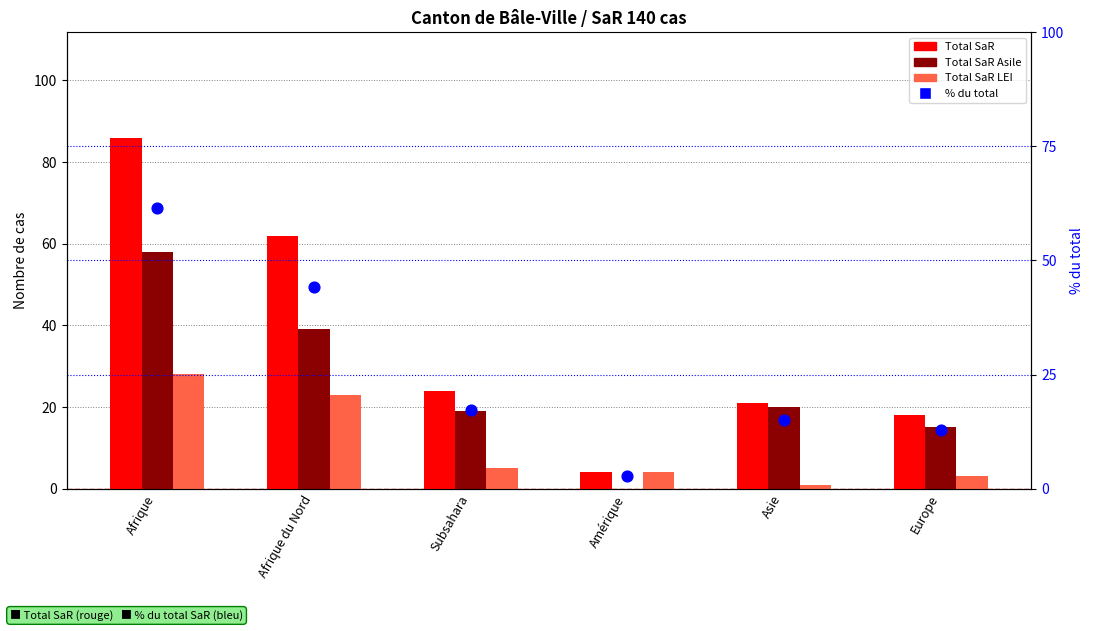

Which series has the largest total across all categories?

Total SaR